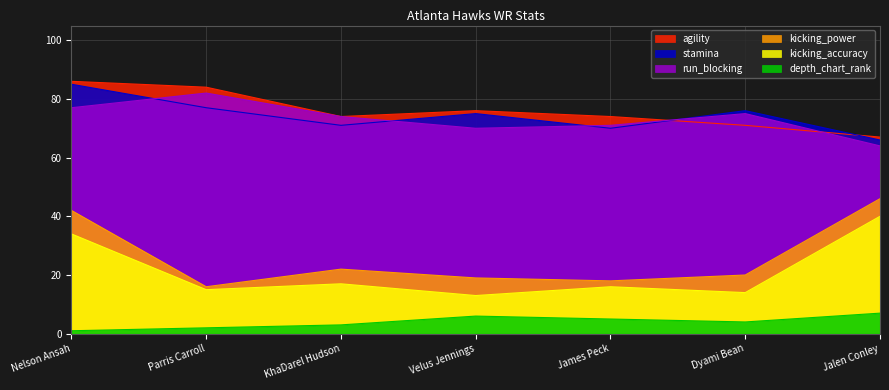

In run_blocking, how many points are higher than both neighbors (excluding endpoints)?

2